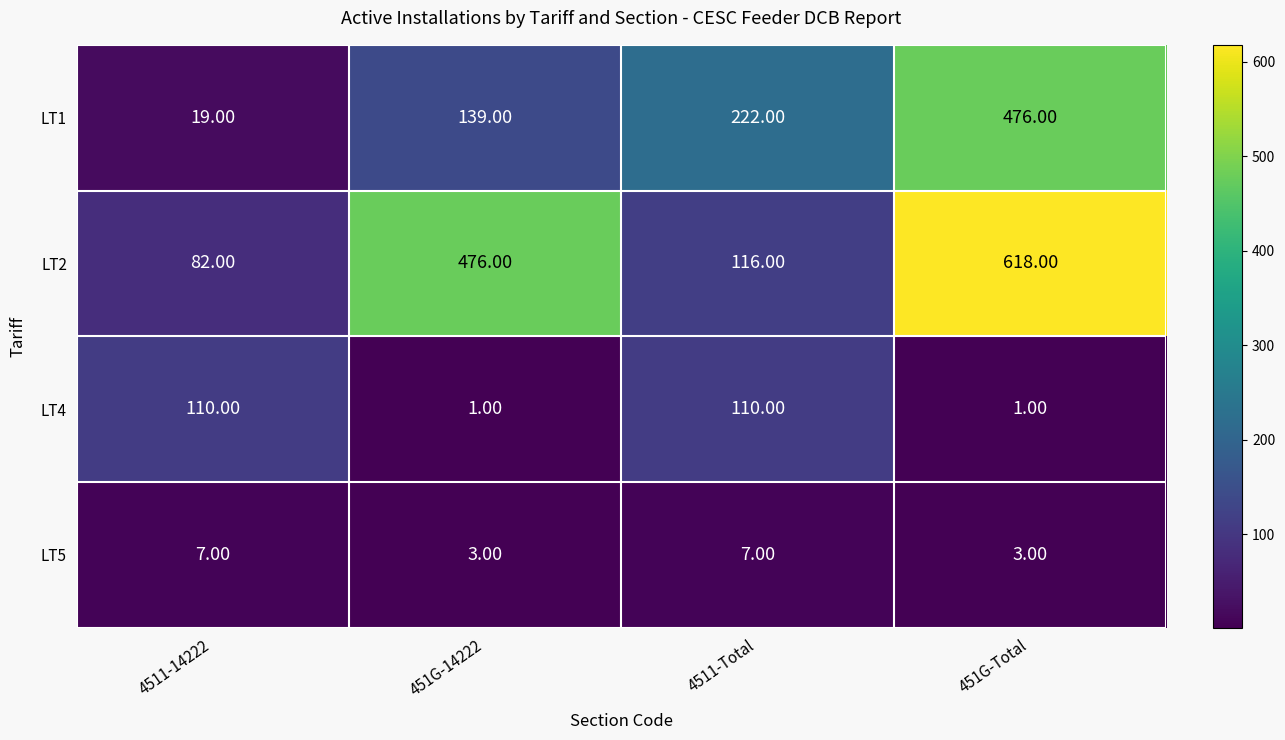

What is the spread (max minus min) of values at 4511-14222?

103